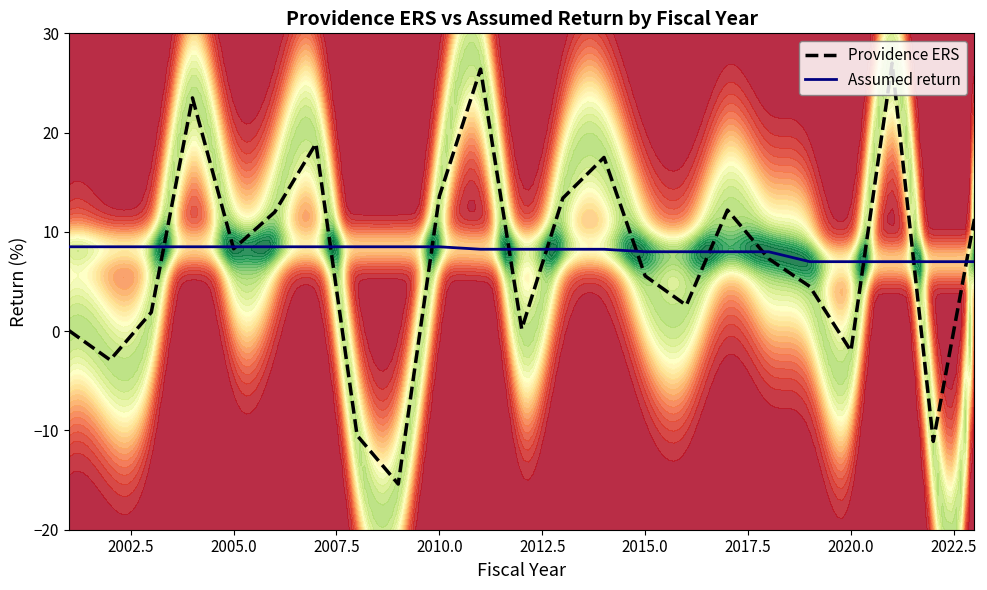

What is the sum of all Providence ERS values?

164.3